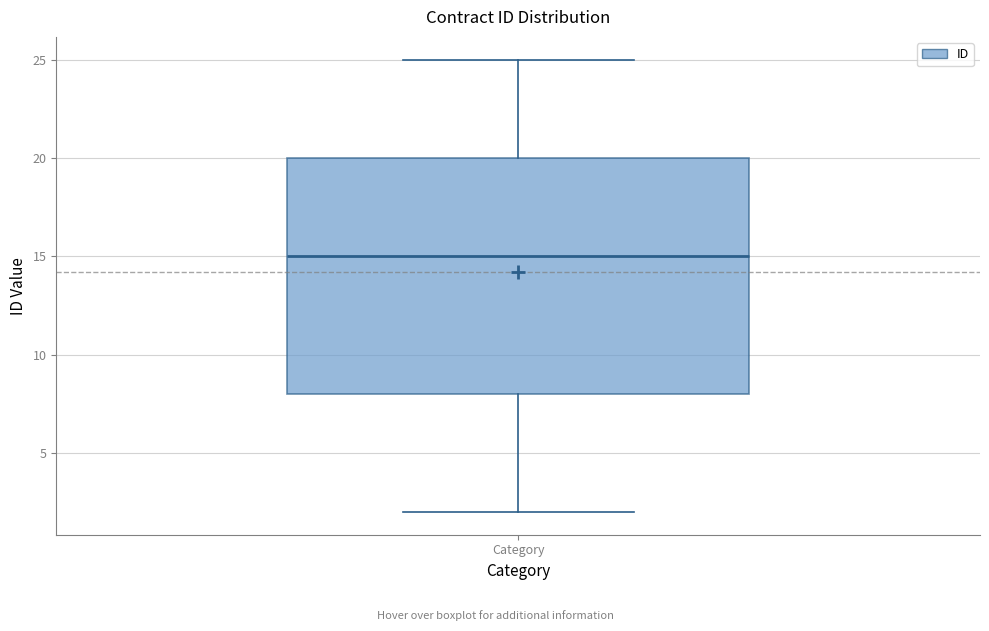

Transcribe this box plot: give where the median line is, the range the box spans, and where the two whiskers end, as read against the y-axis. The values are not printed on the chart, so give them approximately, as read against the axis.

median 15, box 8 to 20, whiskers 2 to 25